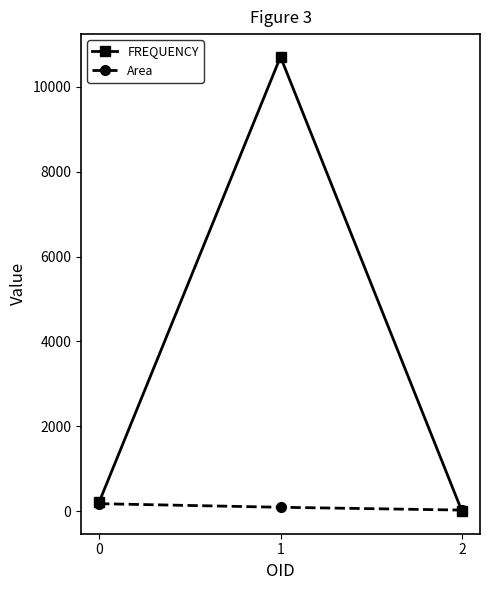

The FREQUENCY series shows 10707.0 at 1. True or false?

True